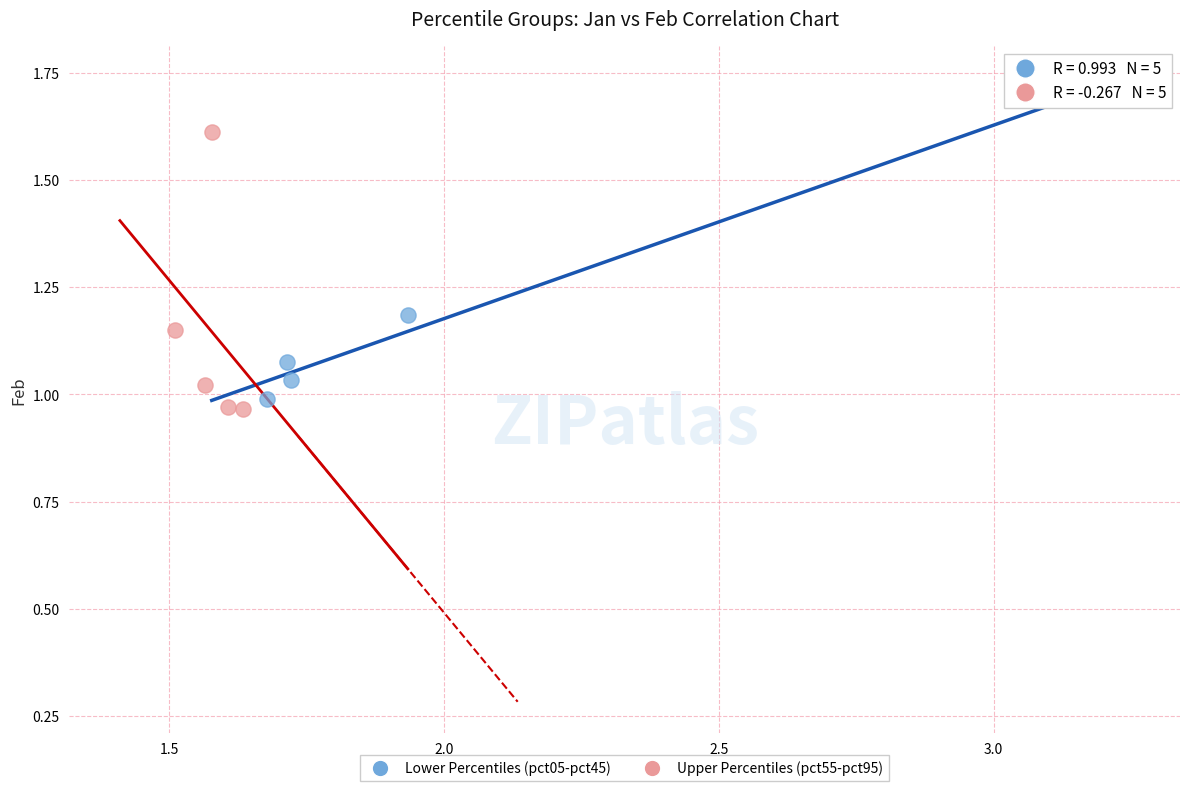

What are all the series names shown in the legend?

Lower Percentiles (pct05-pct45), Upper Percentiles (pct55-pct95)